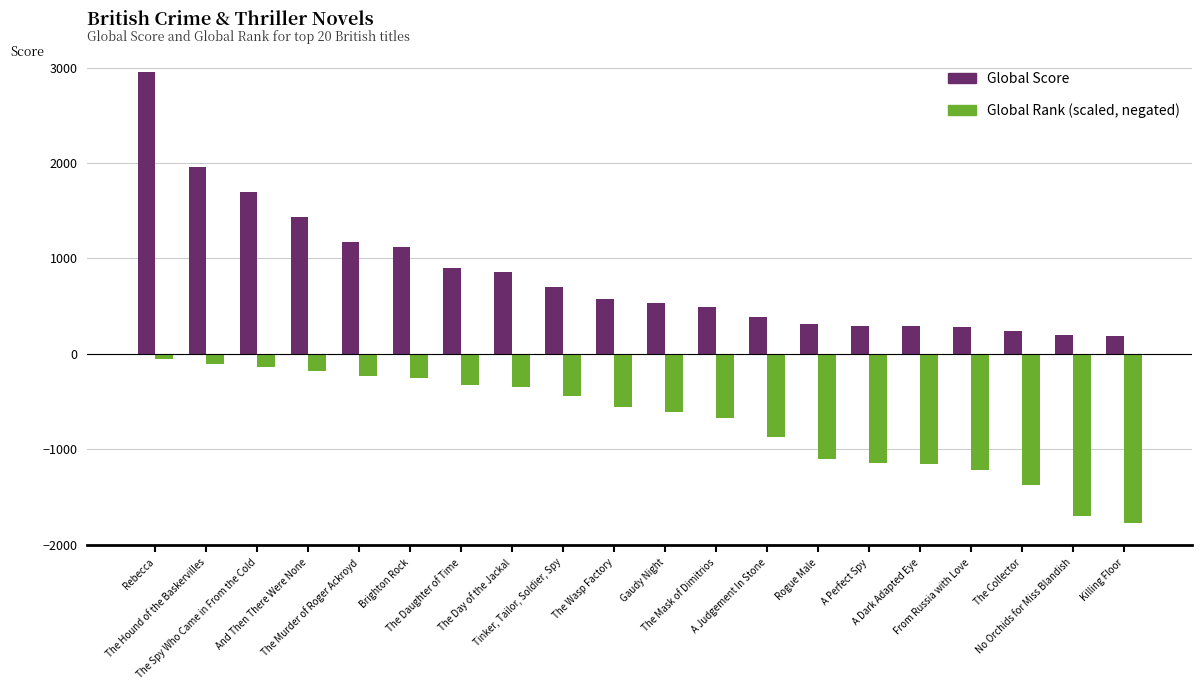

What is the highest value of the Global Score series?

2950.0